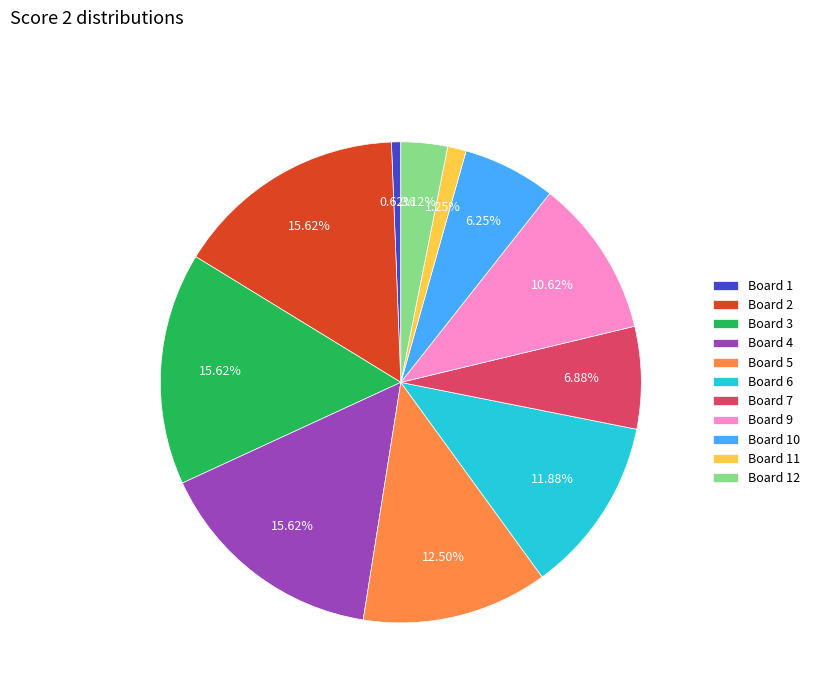

Does Board 9 account for over 50% of the chart?

No